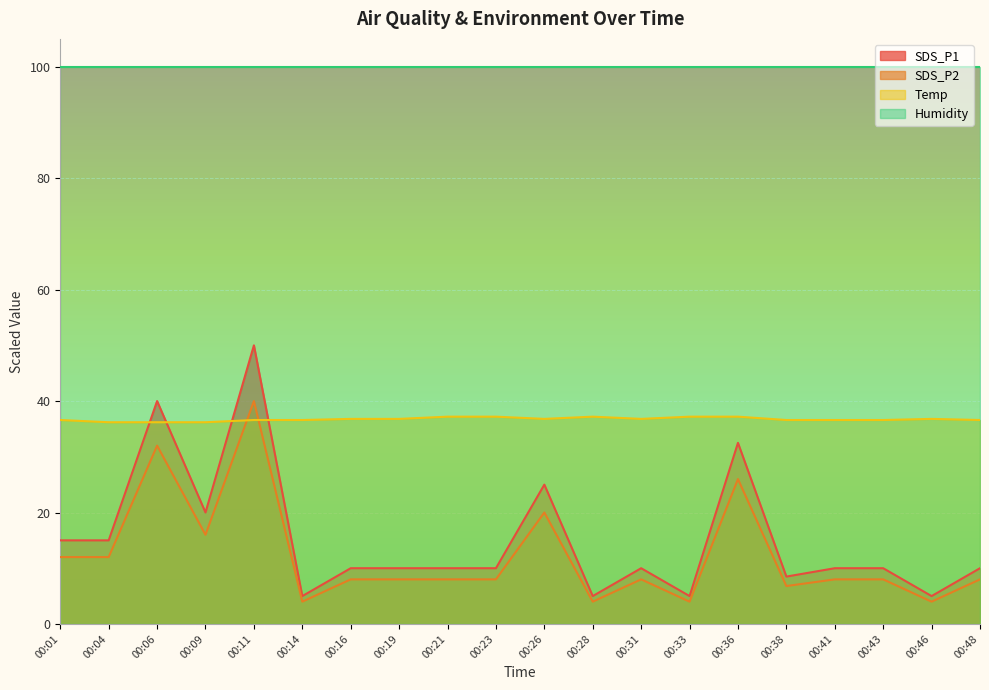

What are all the series names shown in the legend?

SDS_P1, SDS_P2, Temp, Humidity